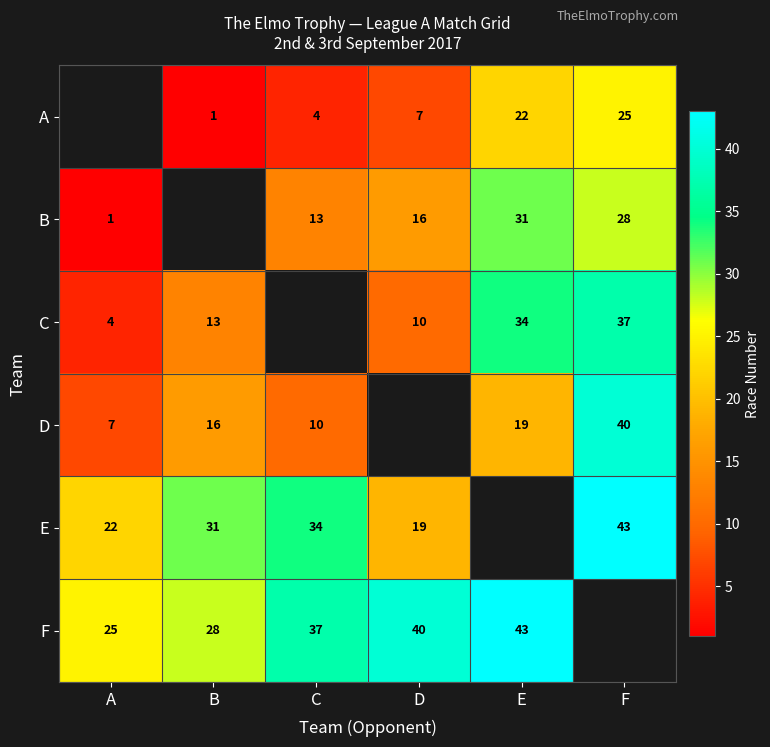

What is the sum of the F values at B and C?

65